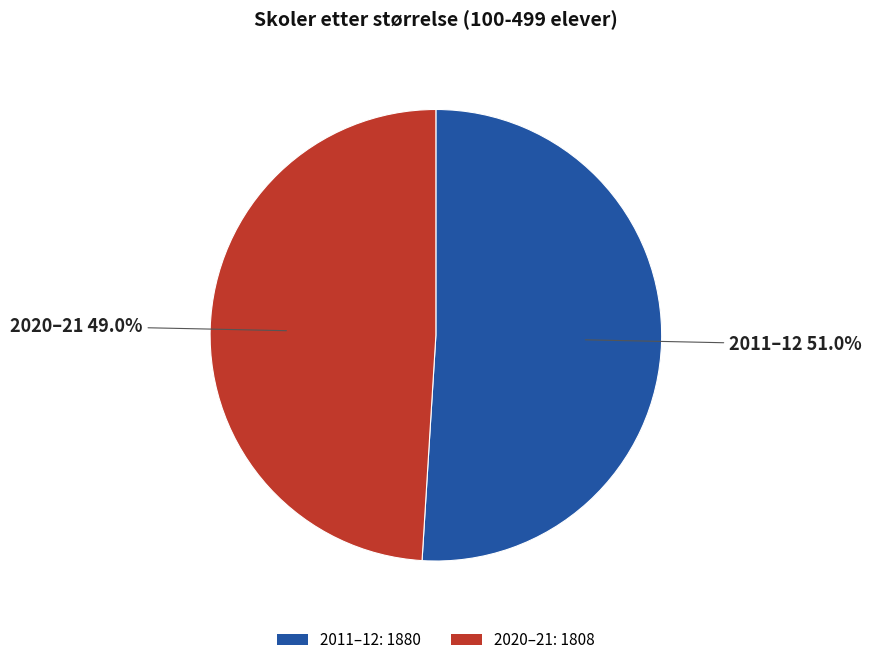

The 2020–21 slice represents 43% of the pie. True or false?

False